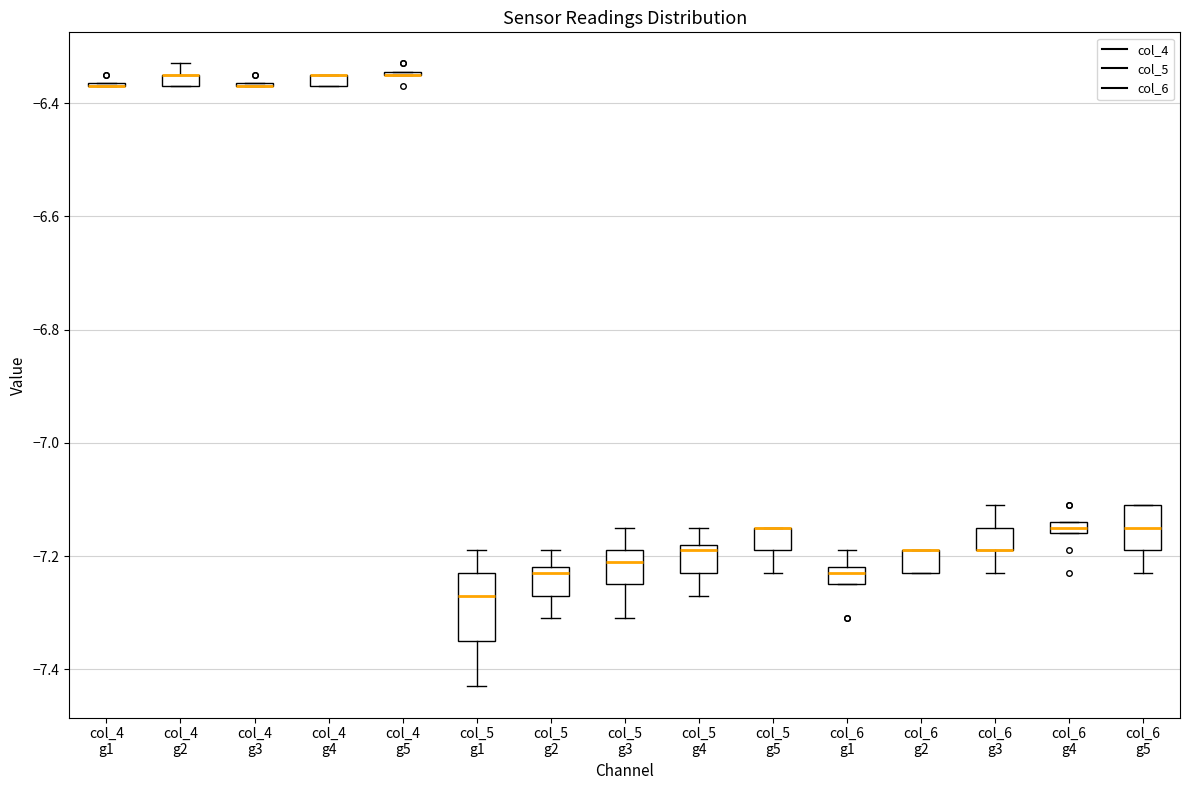

Which box is the tallest, from its lower edge to its upper edge?

col_5 g1